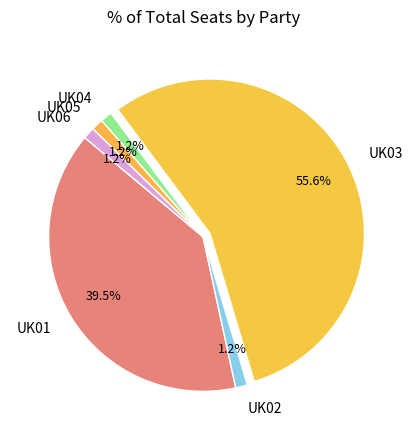

What portion of the pie excludes UK01?

60.5%